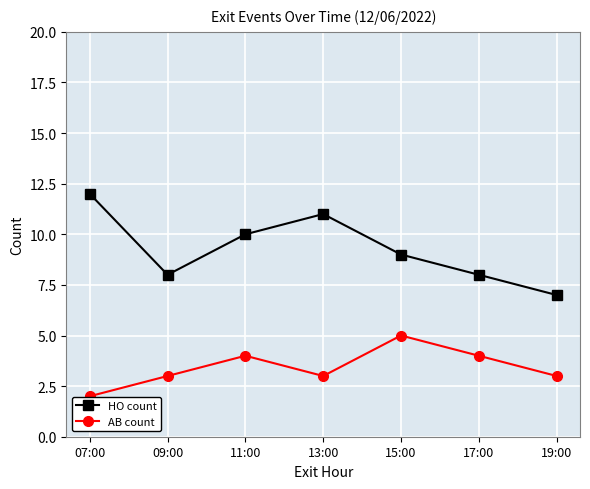

What is the value of the HO count point at the 6th from the left?

8